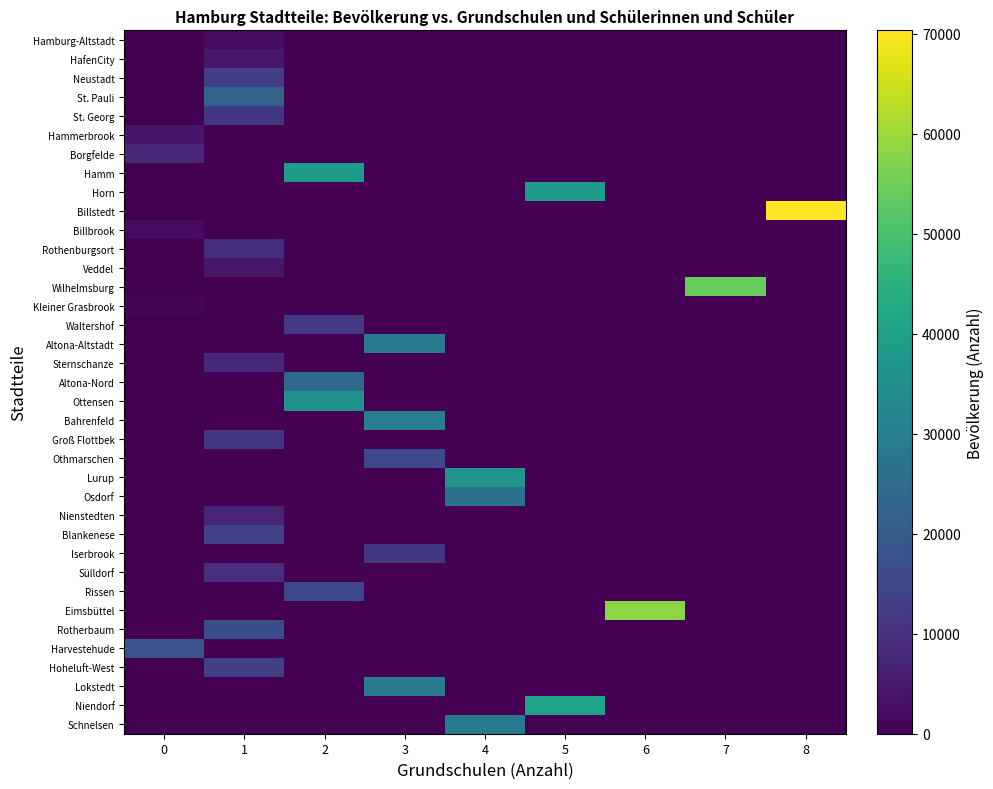

Which has a higher value, 4 or 5?

4